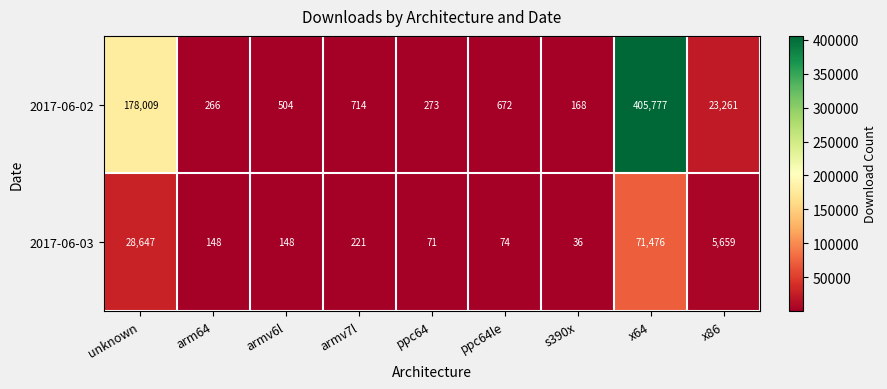

Where is 2017-06-02 nearest to the value 202972?

unknown